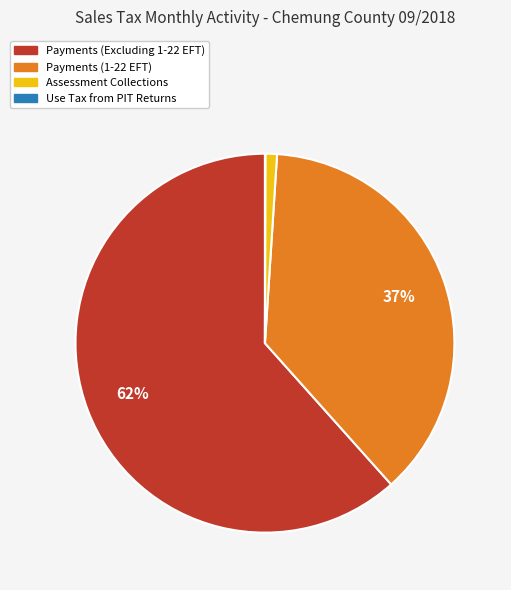

What percentage is the Payments (Excluding 1-22 EFT) slice, to the nearest percent?

62%